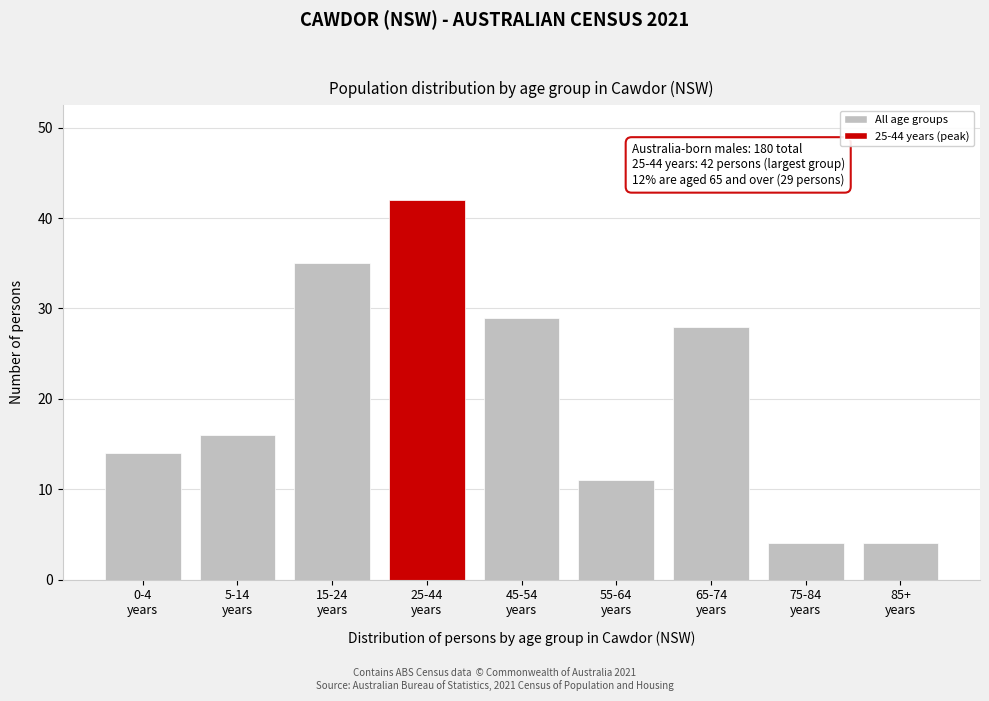

Reading left to right, list all the values displayed in this chart.

14	16	35	42	29	11	28	4	4